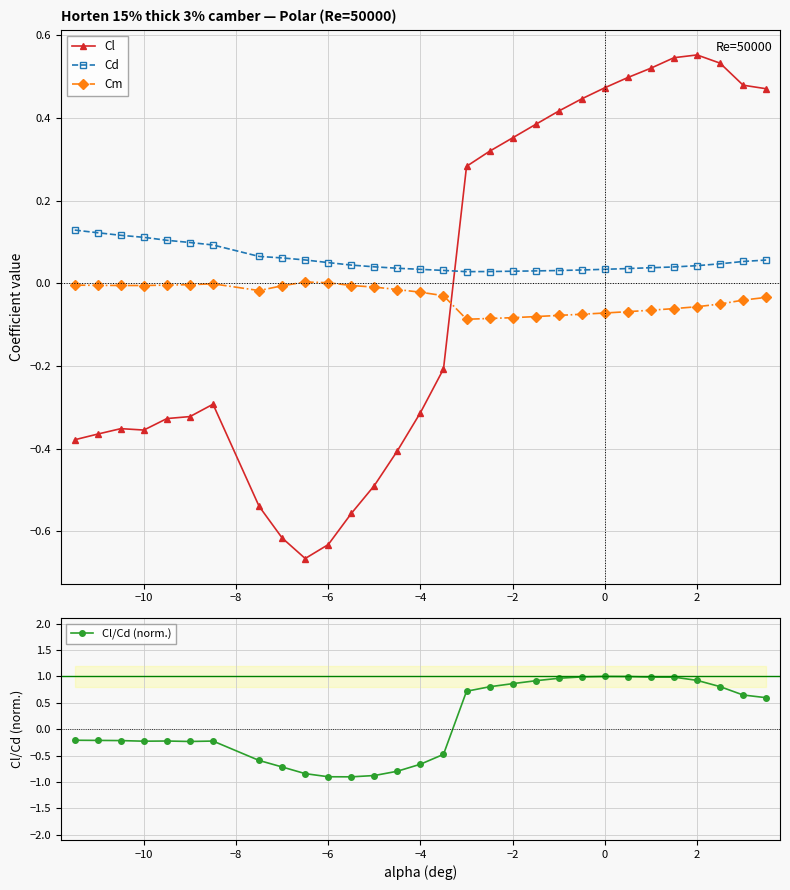

After their last crossing, which series has the higher values: Cl or Cd?

Cl